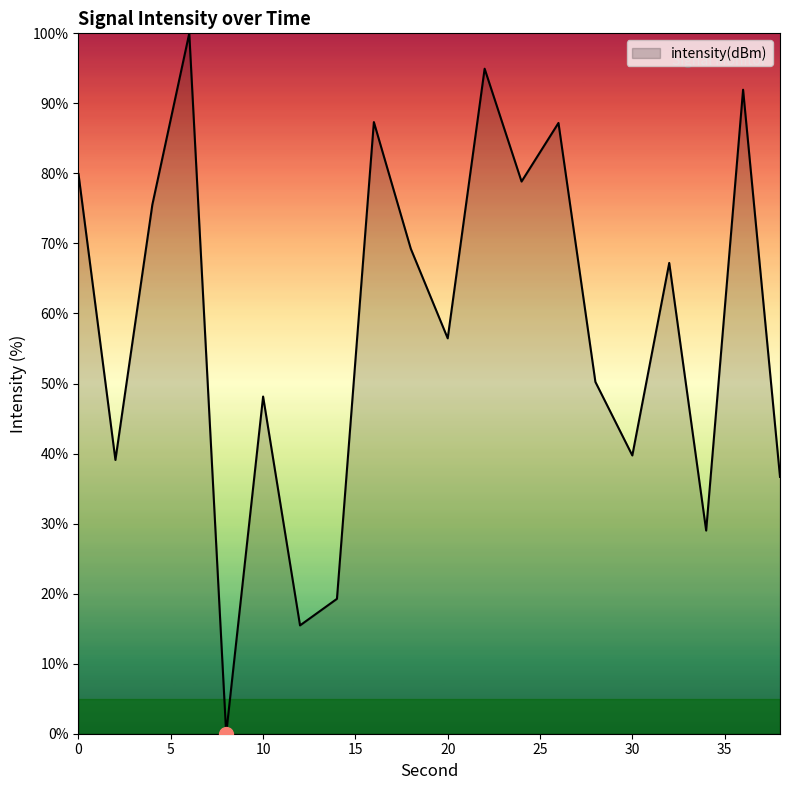

What is the difference between the maximum and minimum values?

100.0